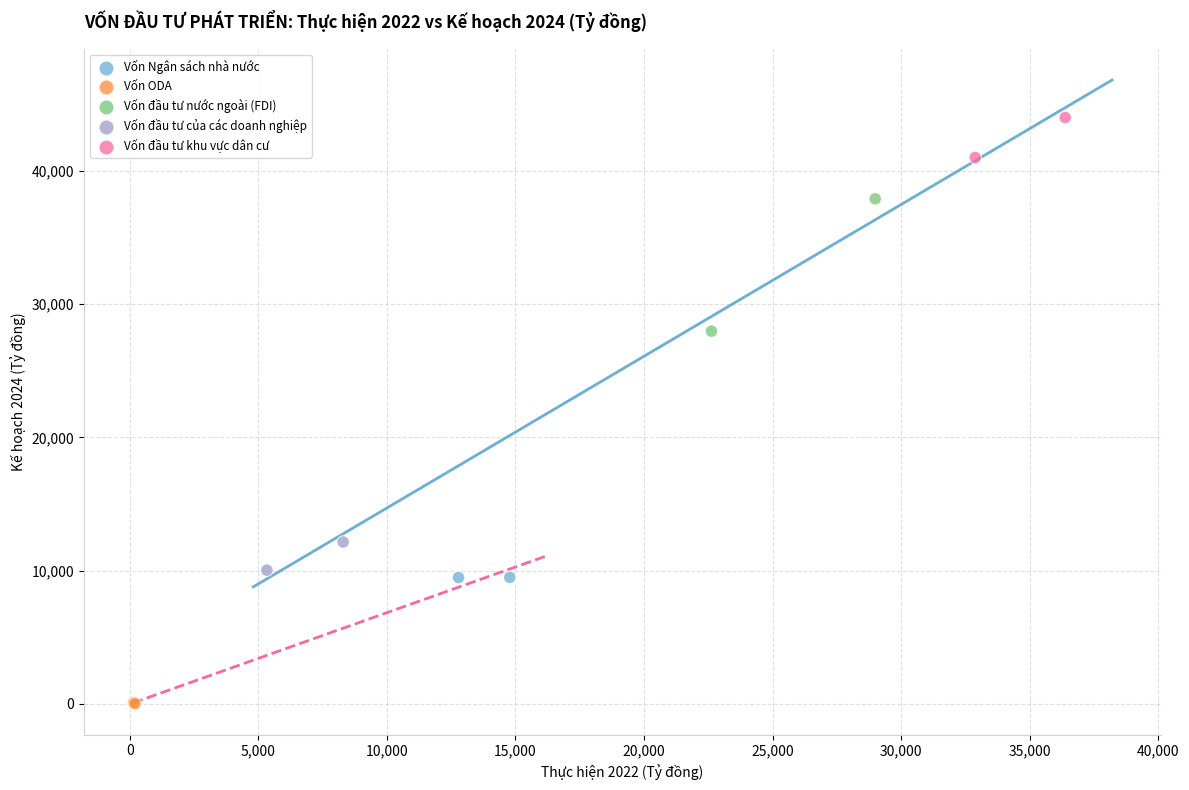

What are all the series names shown in the legend?

Vốn Ngân sách nhà nước, Vốn ODA, Vốn đầu tư nước ngoài (FDI), Vốn đầu tư của các doanh nghiệp, Vốn đầu tư khu vực dân cư